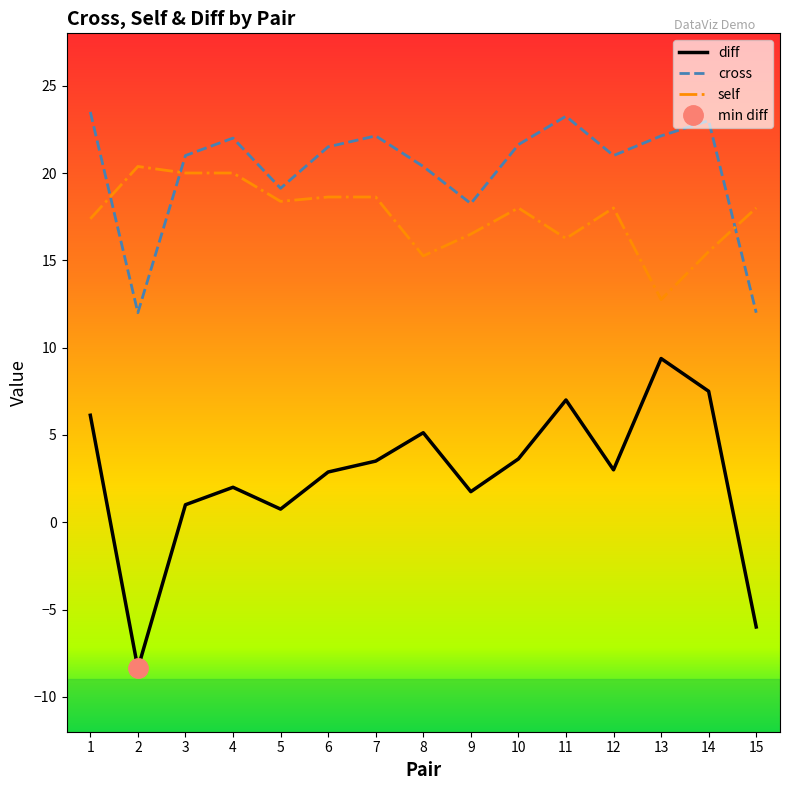

Where is the first local minimum for cross?

2